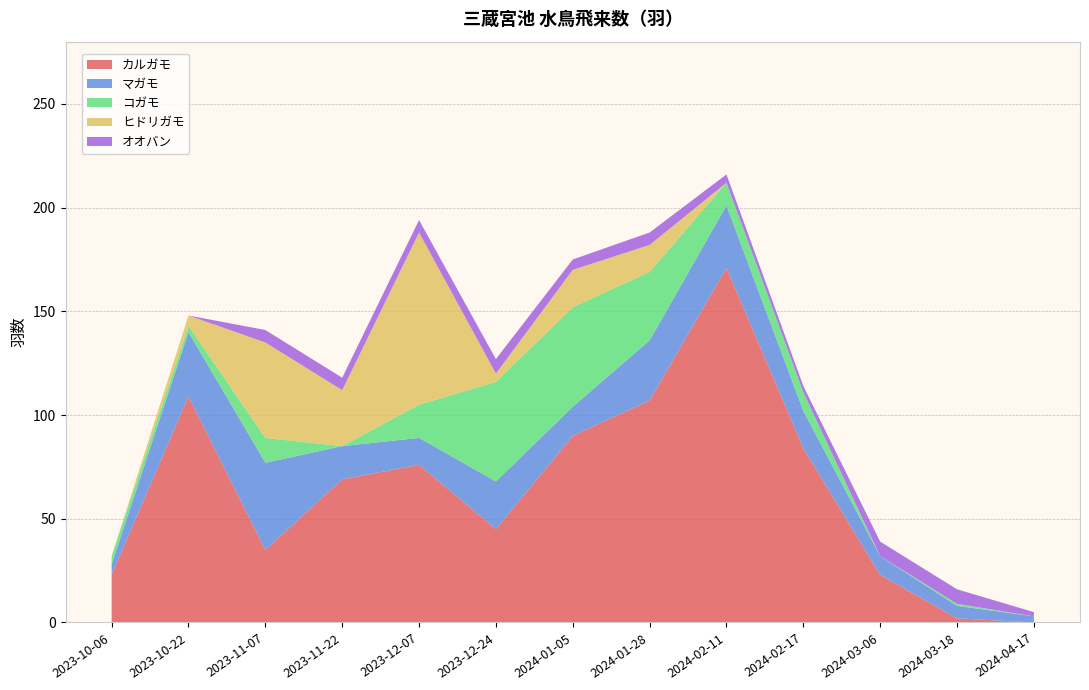

Reading left to right, extract all data points from this chart.

カルガモ: 23	109	35	69	76	45	90	107	171	84	23	2	0
マガモ: 5	31	42	16	13	23	14	29	30	18	9	6	3
コガモ: 4	3	12	0	16	48	48	33	11	9	0	1	0
ヒドリガモ: 0	5	46	27	83	4	18	13	0	0	0	0	0
オオバン: 0	0	6	6	6	7	5	6	4	3	7	7	2